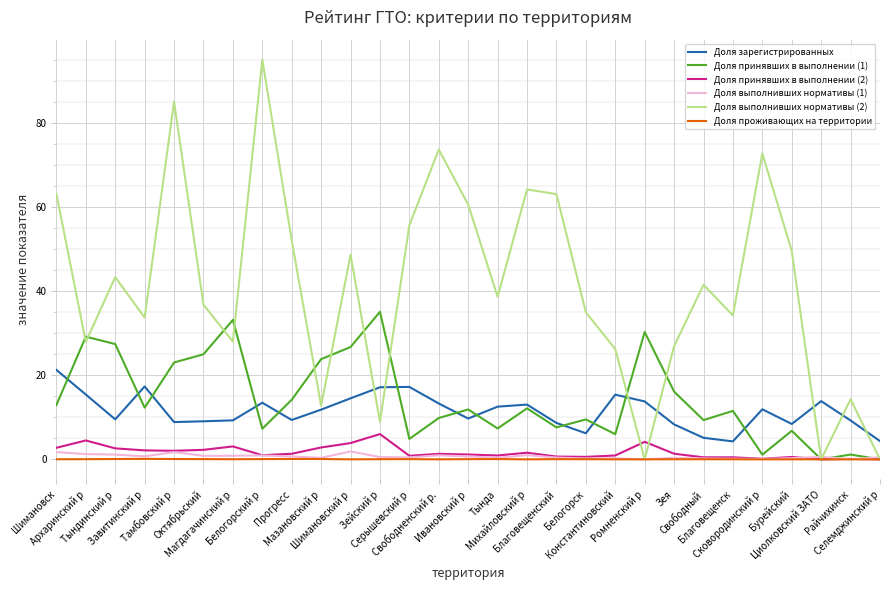

Which series has the largest total across all categories?

Доля выполнивших нормативы (2)